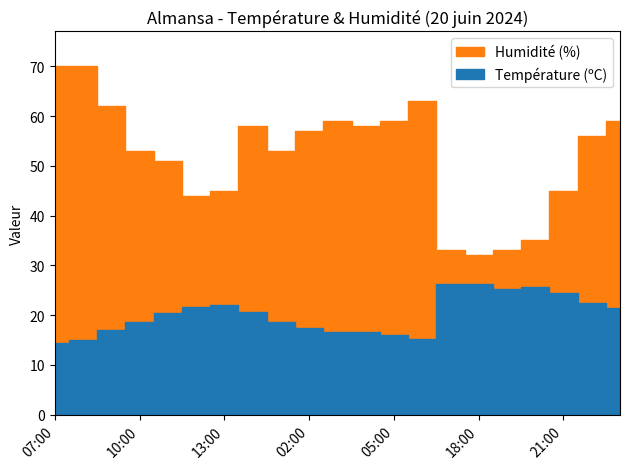

What is the difference between the second highest and minimum values in the Humidité (%) series?

38.0